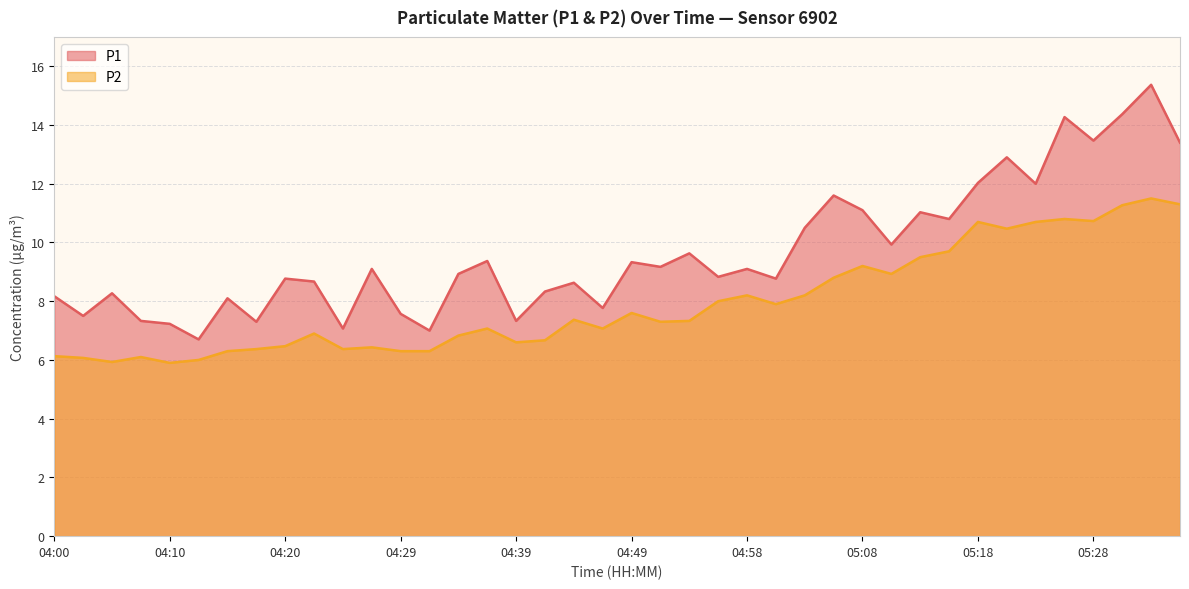

What is the lowest value of the P2 series?

5.9